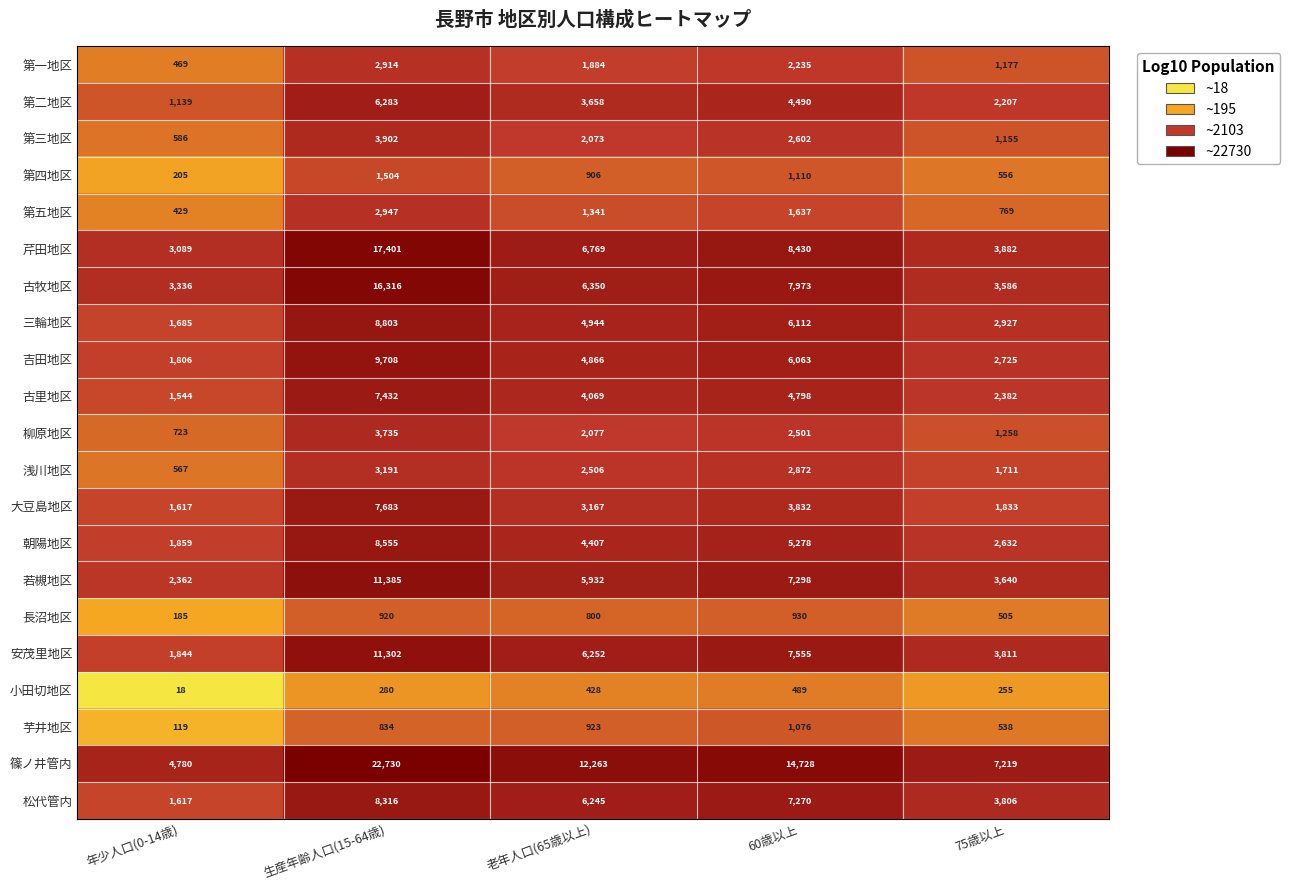

Which label corresponds to the largest value in the chart?

生産年齢人口(15-64歳)